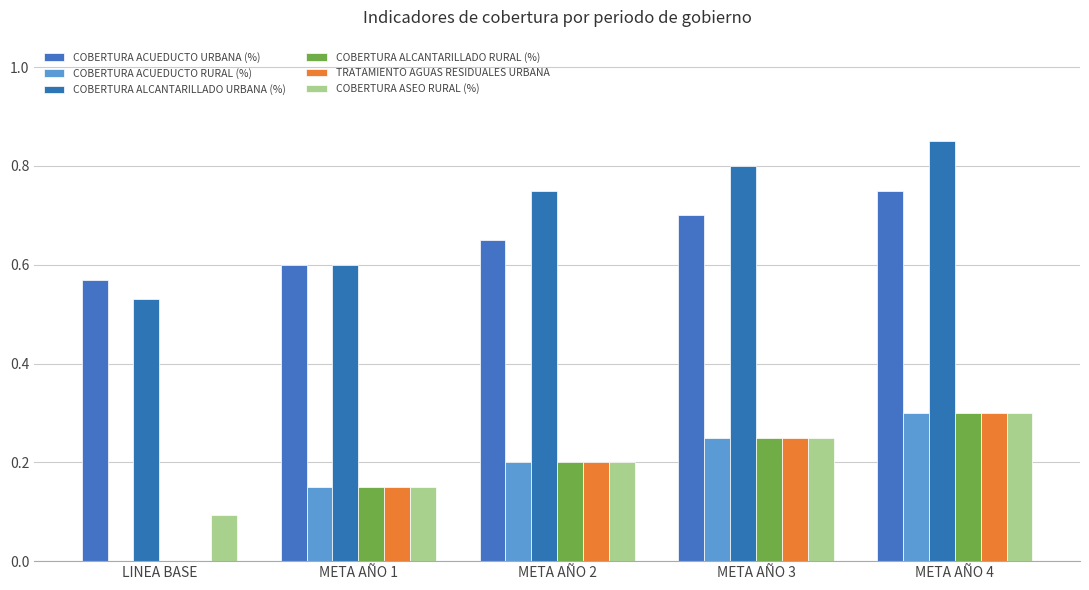

What is the difference between the maximum and second lowest values in the TRATAMIENTO AGUAS RESIDUALES URBANA series?

0.1